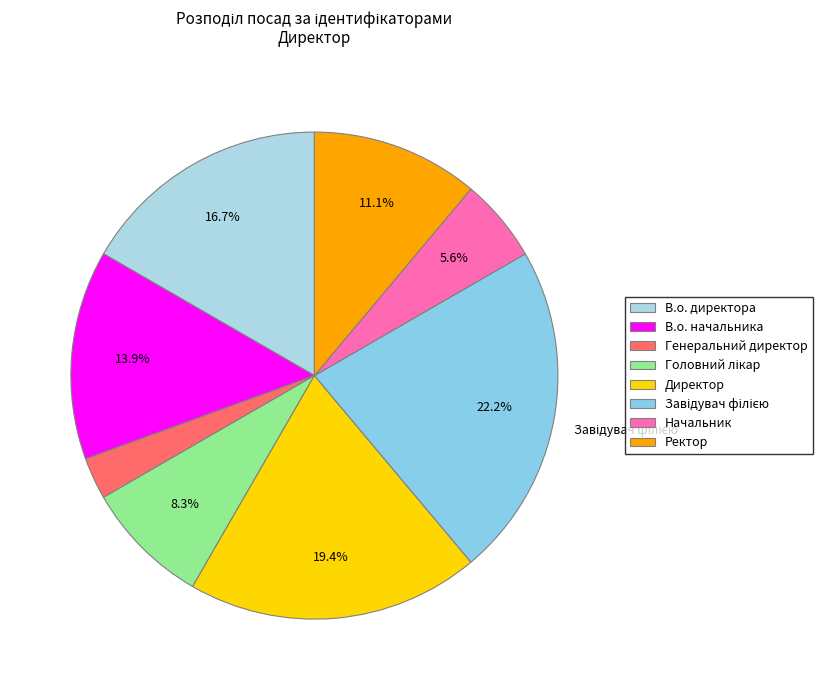

Rank the categories by value from lowest to highest.

Генеральний директор, Начальник, Головний лікар, Ректор, В.о. начальника, В.о. директора, Директор, Завідувач філією